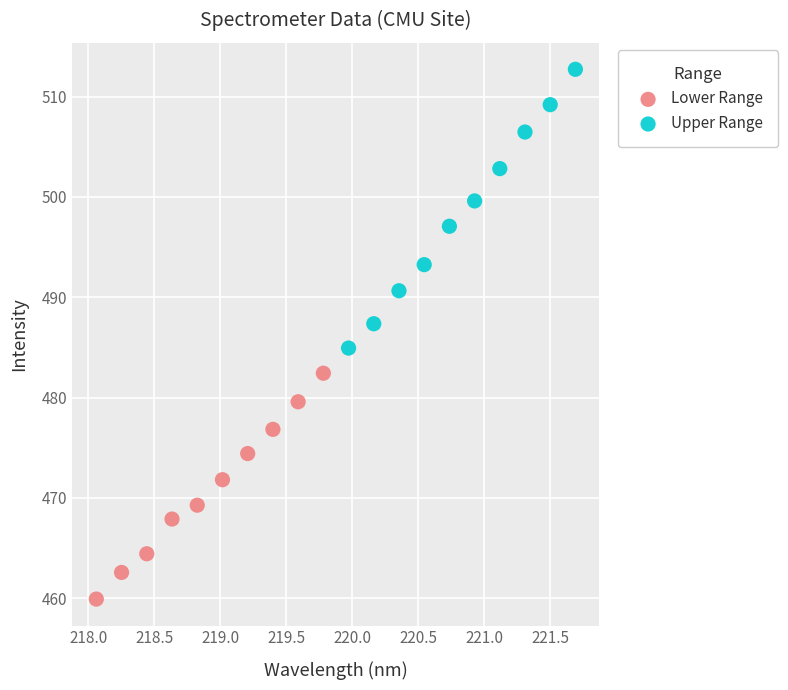

Which series has the largest Y range (max minus min)?

Upper Range